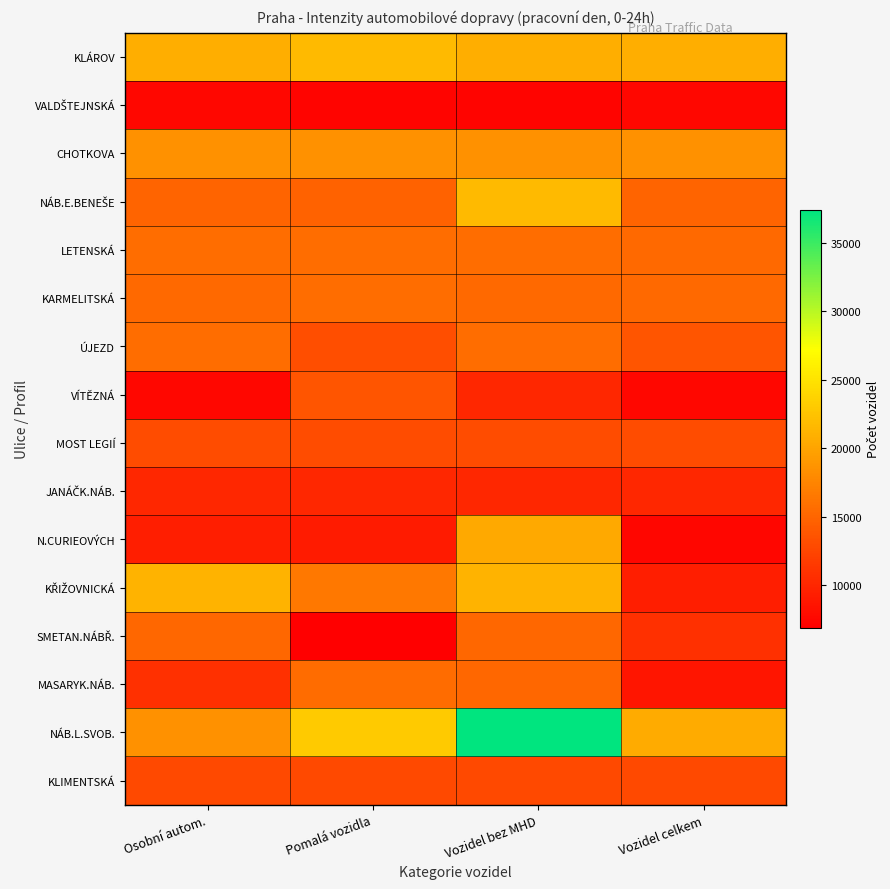

What is the difference between the highest and lowest values at Pomalá vozidla?

16164